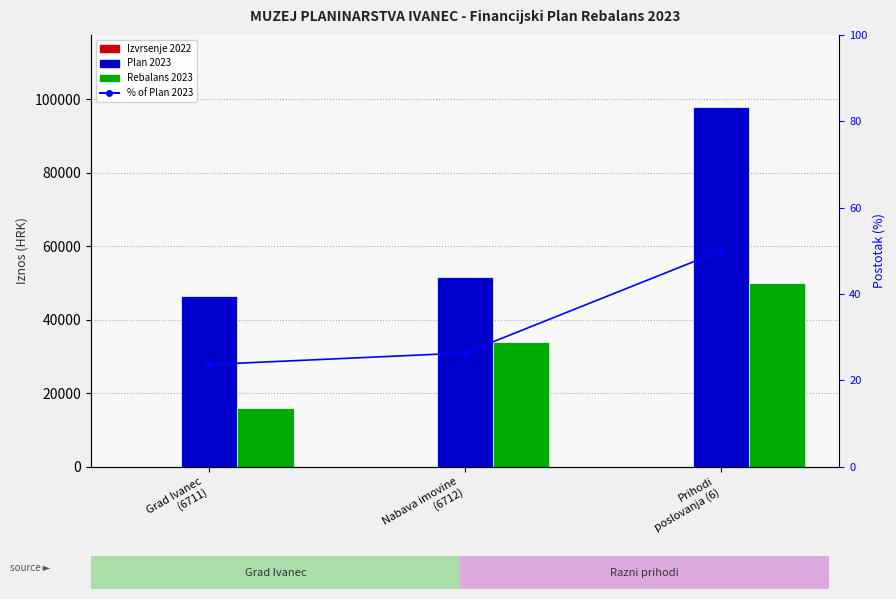

At how many categories does at least one series exceed 12701?

3